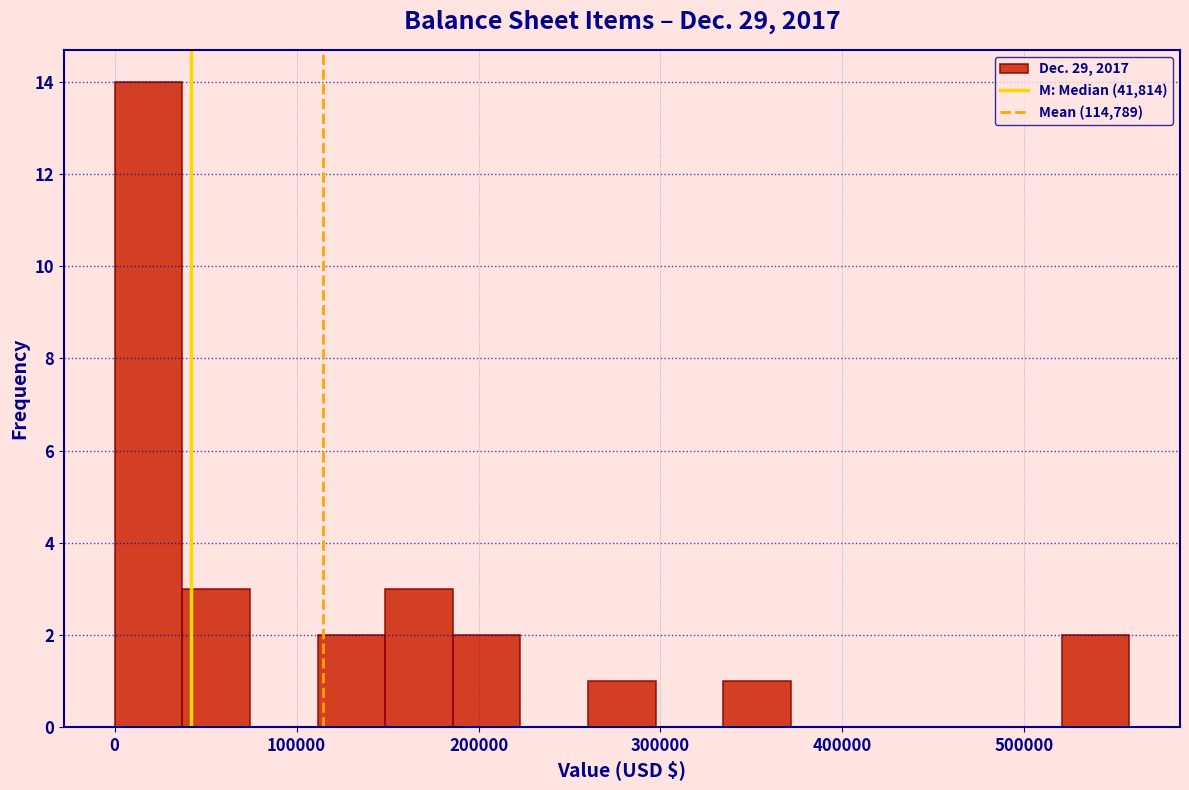

Read against the x-axis, roughly where is the centre of the tallest bar?

20000